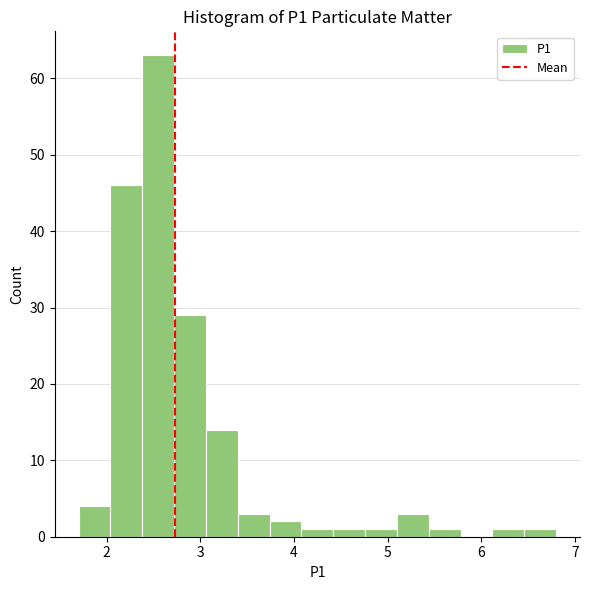

Around what value on the x-axis is the tallest bar? Give the approximate position of its centre, as read against the axis.

2.6